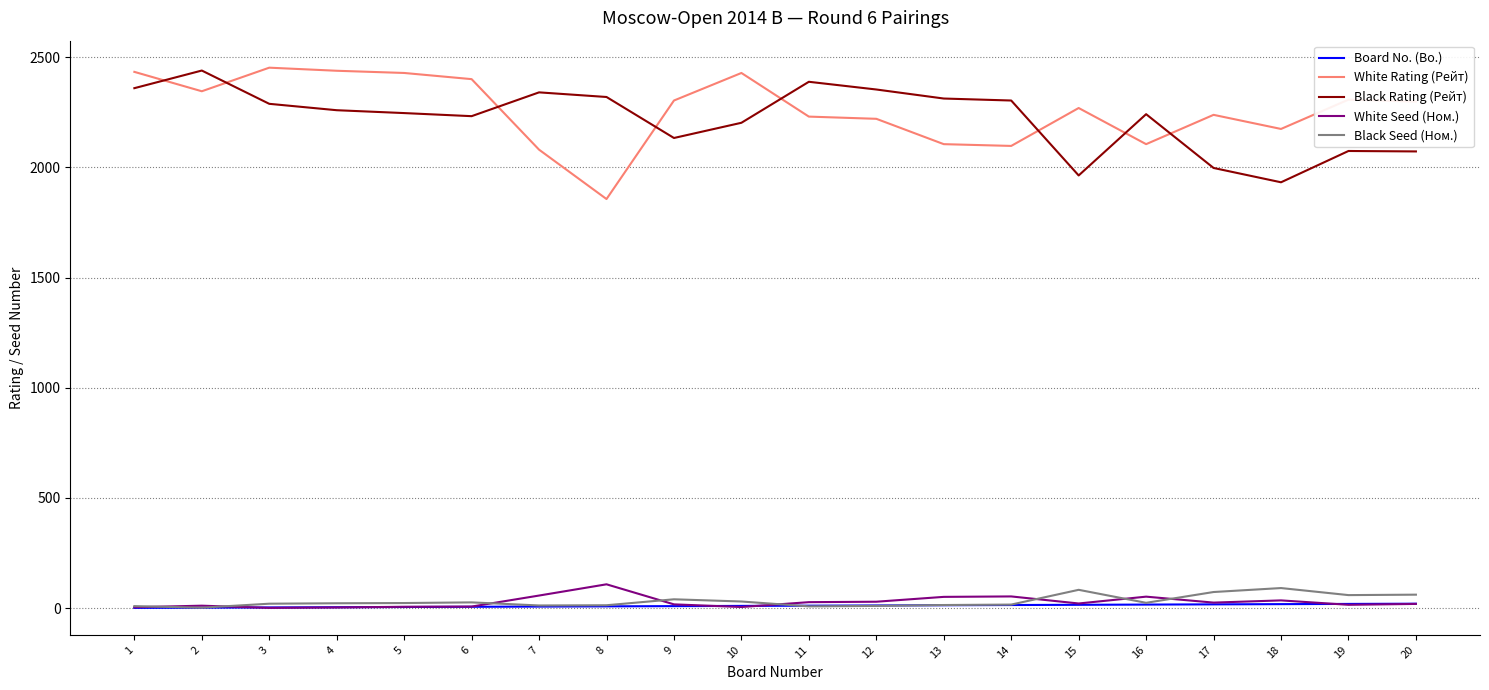

What are all the series names shown in the legend?

Board No. (Bo.), White Rating (Рейт), Black Rating (Рейт), White Seed (Ном.), Black Seed (Ном.)